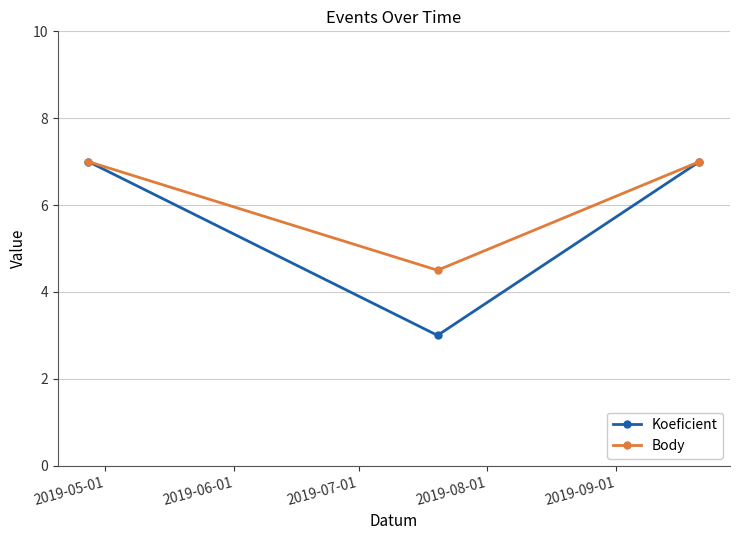

Which series has the largest total across all categories?

Body